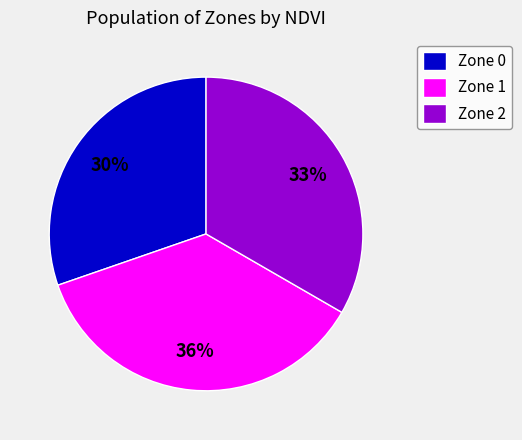

Do Zone 2 and Zone 0 together represent more than half of the pie?

Yes